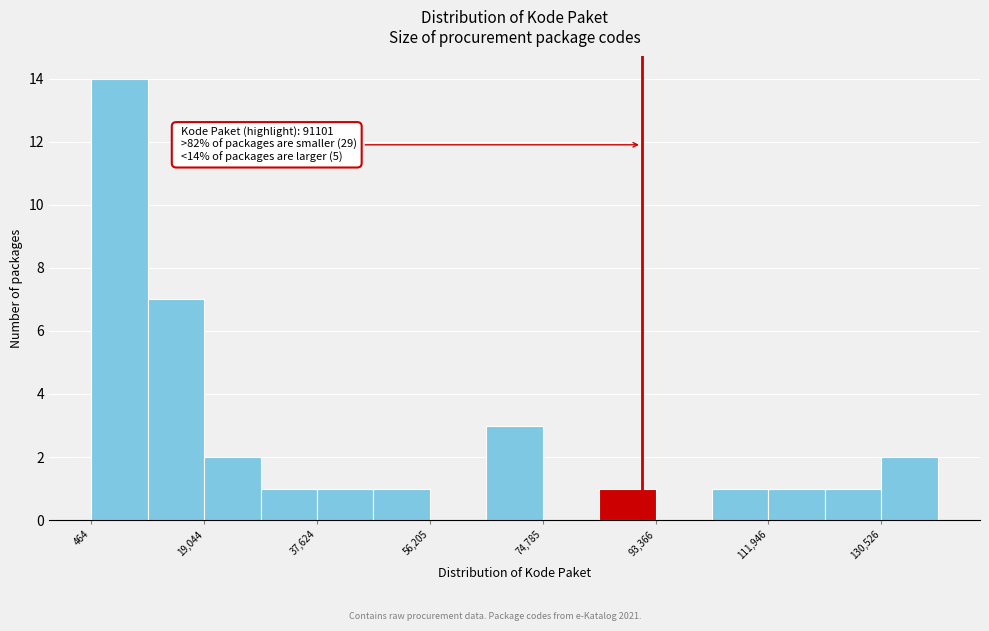

Which range on the x-axis has the tallest bar?

0 to 10000